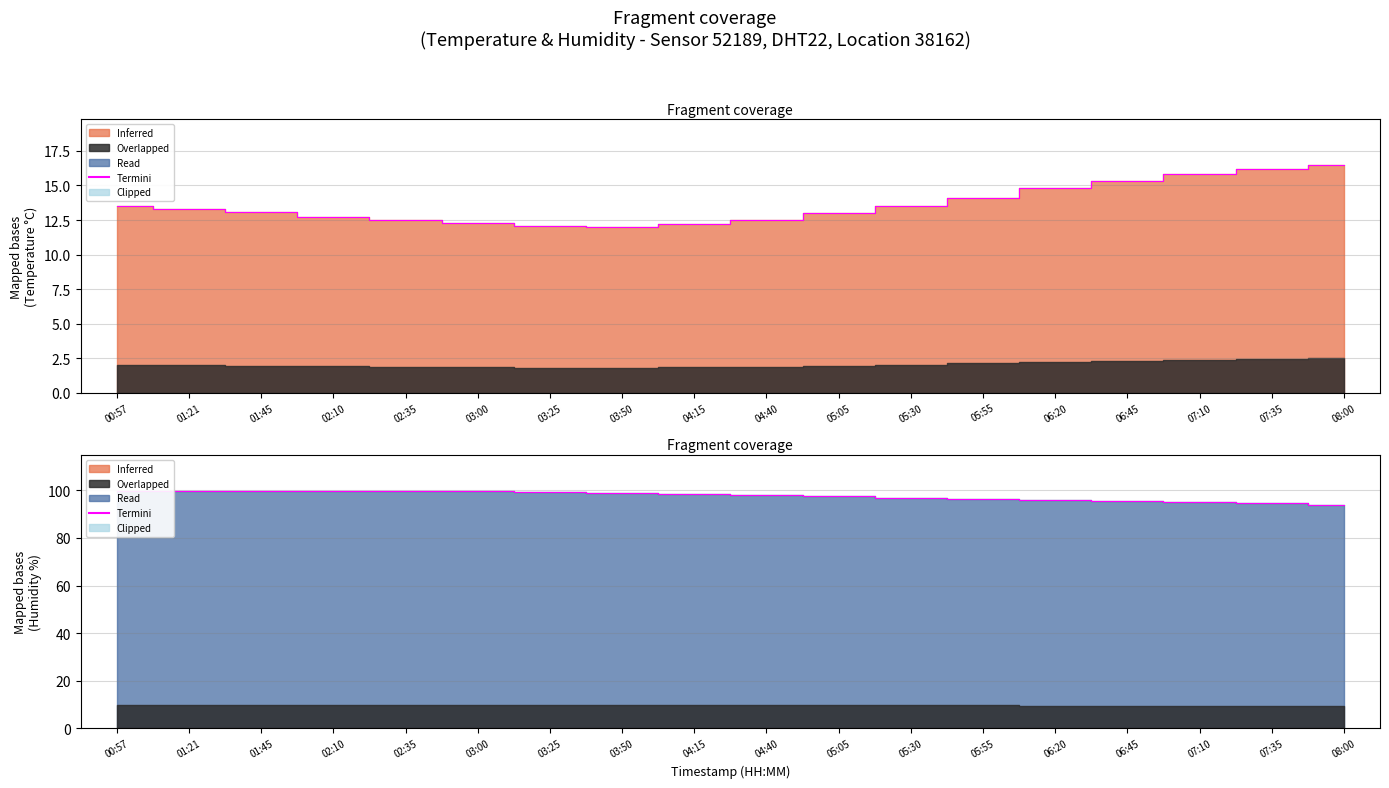

What is the difference between the maximum and minimum values?

5.9